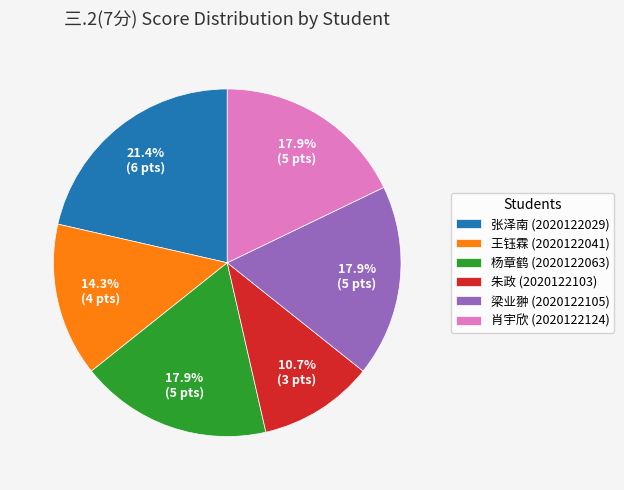

Count the number of slices in the pie.

6